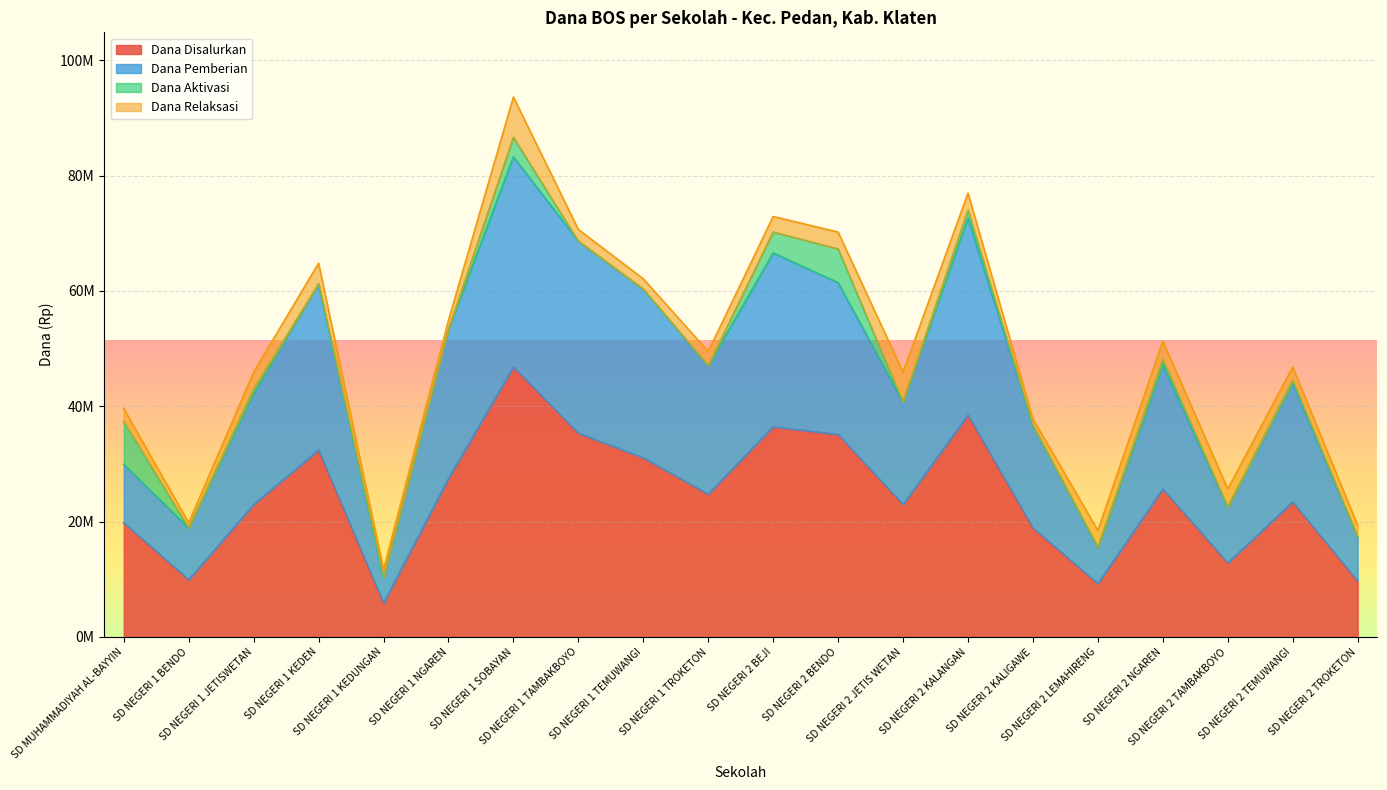

What position from the right is SD NEGERI 2 BENDO?

9